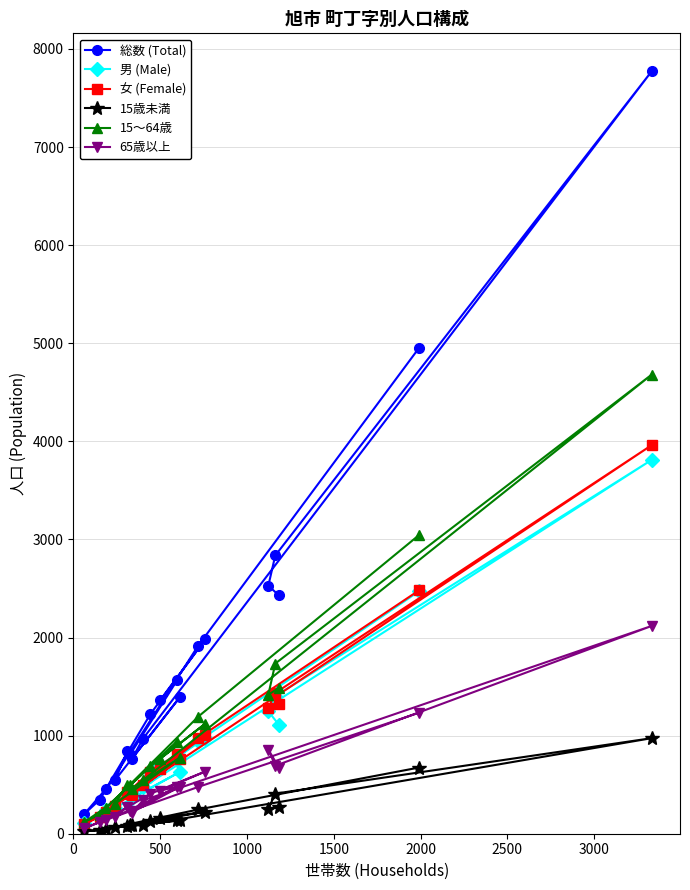

What is the maximum value shown in the chart?

7772